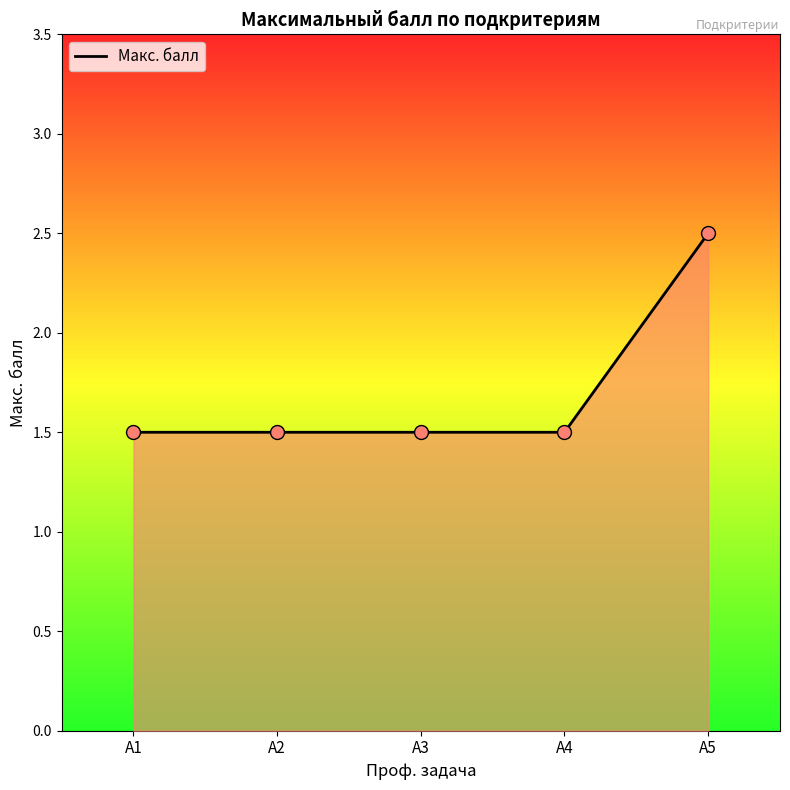

What is the change in value from А4 to А5?

+1.0